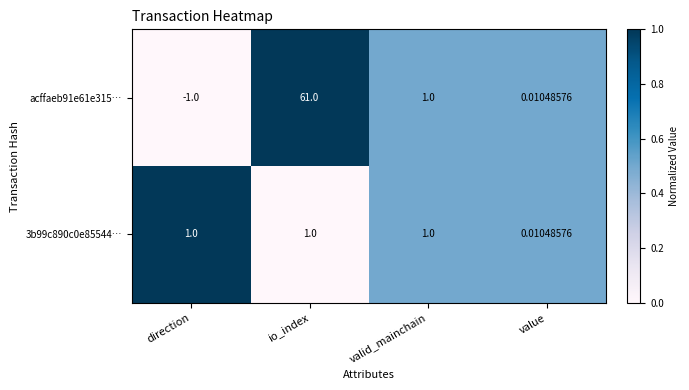

At which label does acffaeb91e61e315… reach its minimum?

direction